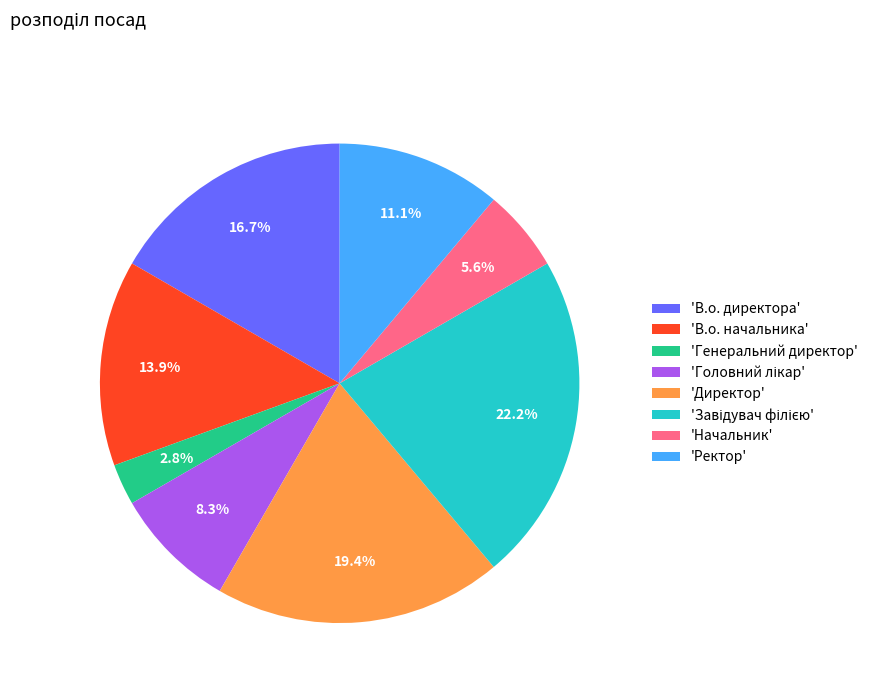

How many slices are in this pie chart?

8